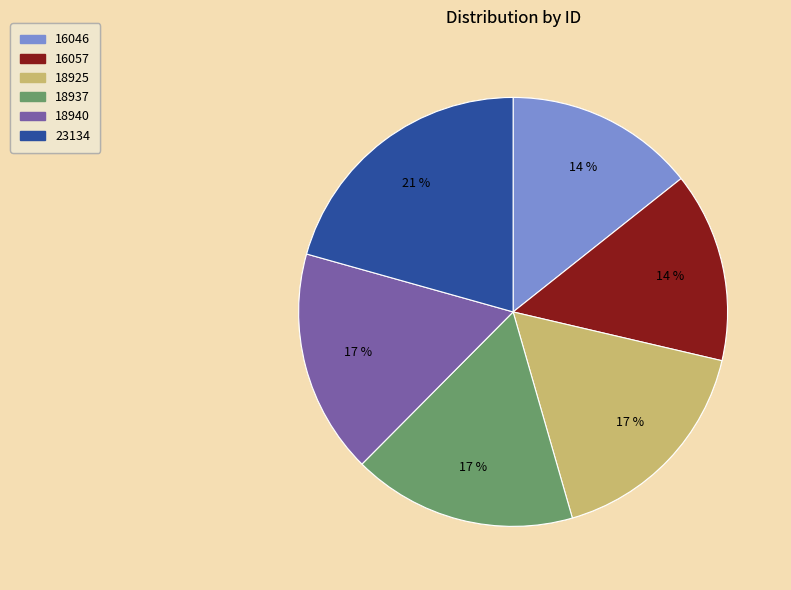

To the nearest percent, what is the difference between the 16046 and 18937 slice percentages?

3%